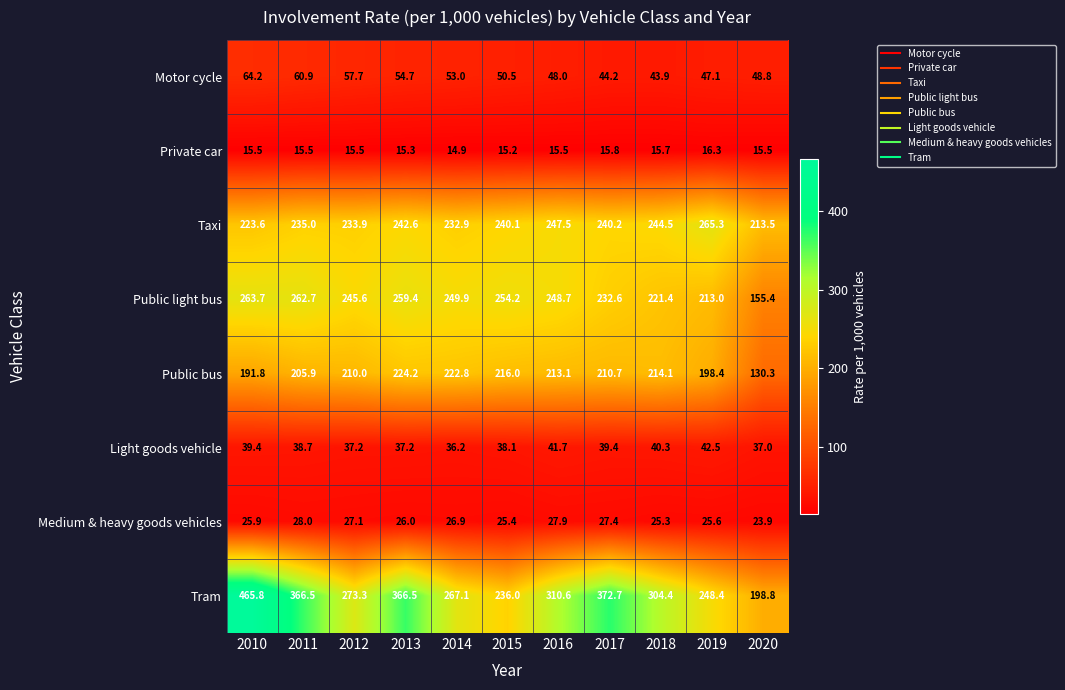

True or false: Private car has a value of 8.7 at 2010.

False